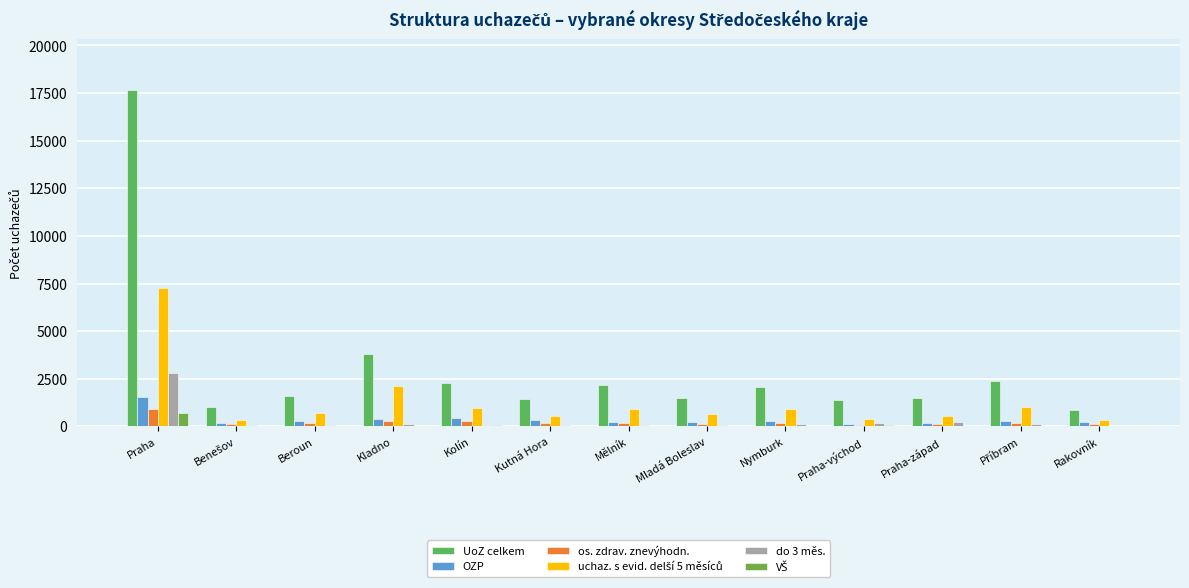

Between Mělník and Praha-východ, which series saw the biggest shift?

UoZ celkem